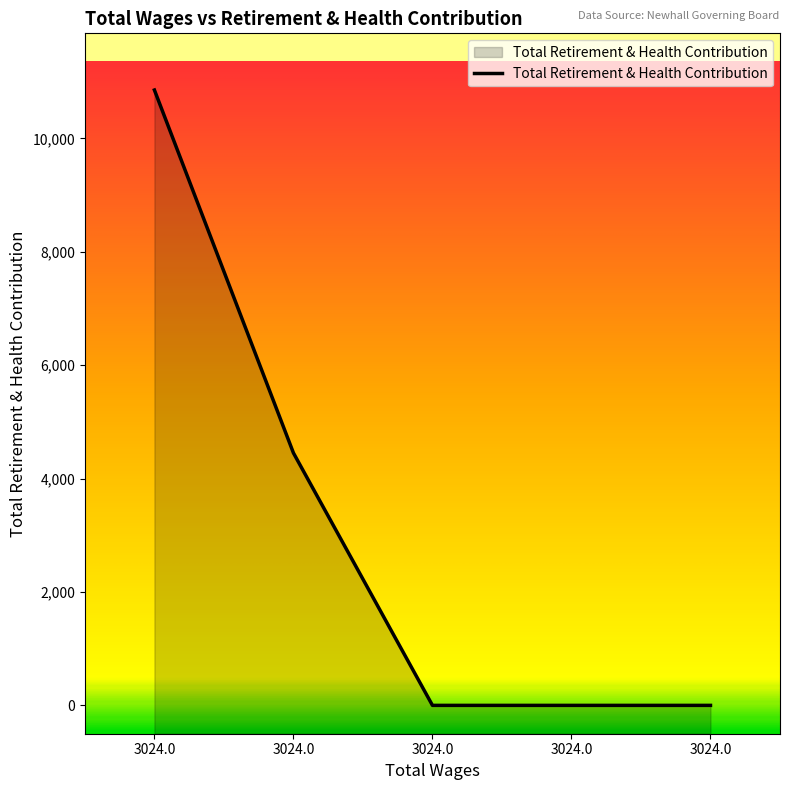

What is the change in value from 3024.0 to 3024.0?

-4452